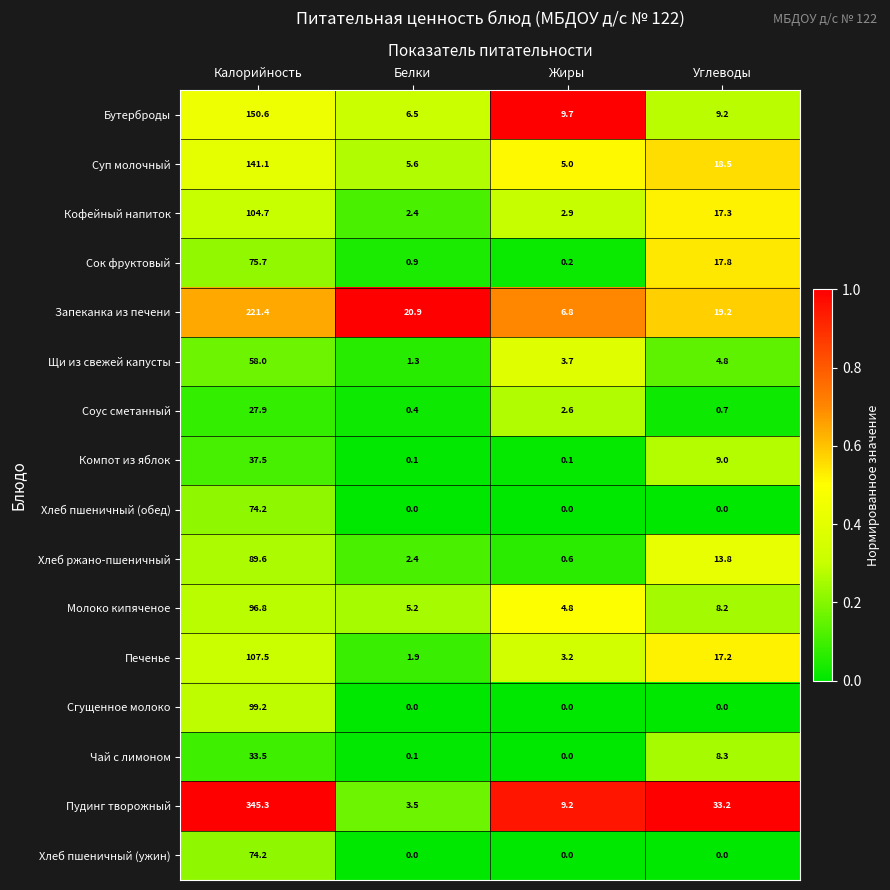

The value of Щи из свежей капусты at Калорийность is 58.0. True or false?

True